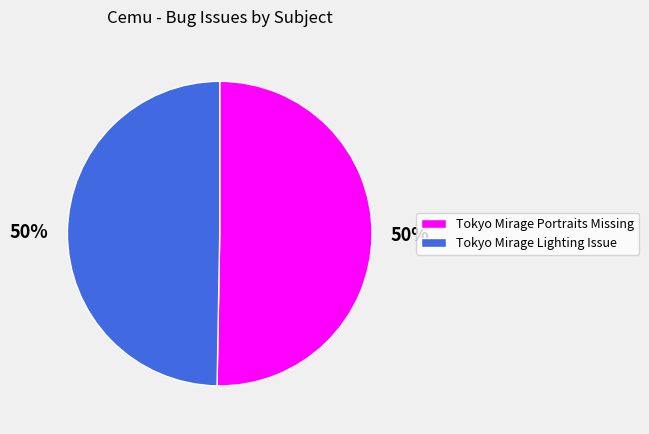

To the nearest percent, what percentage of the pie is Tokyo Mirage Portraits Missing?

50%